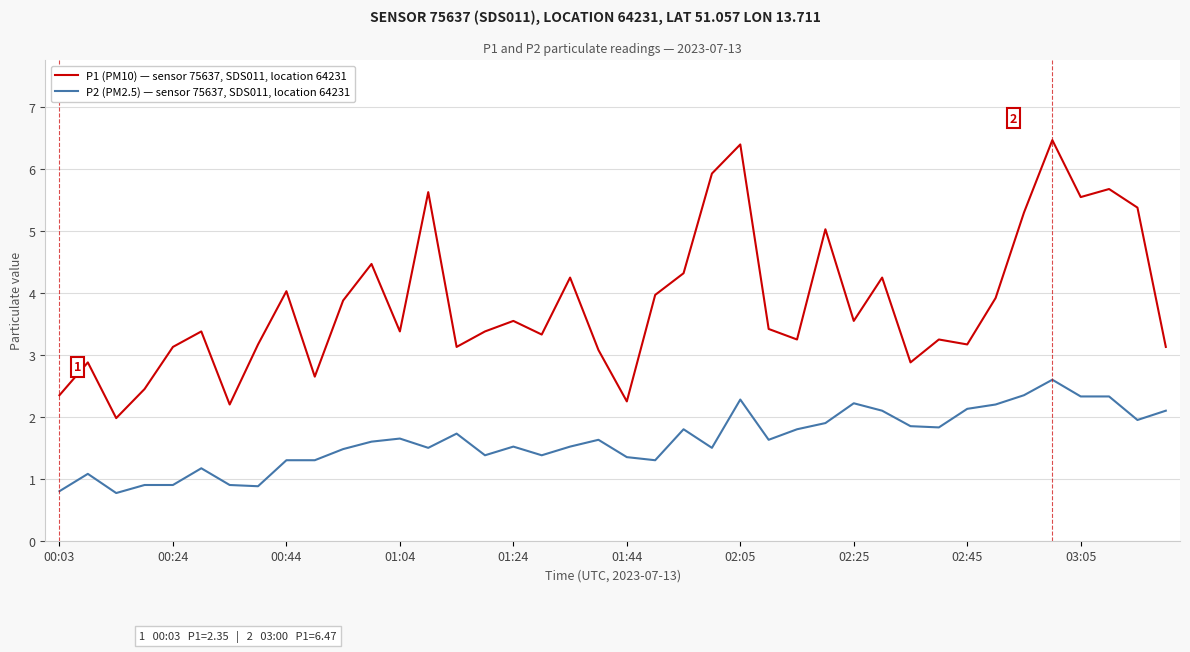

True or false: P1 (PM10) — sensor 75637, SDS011, location 64231 and P2 (PM2.5) — sensor 75637, SDS011, location 64231 intersect in this chart.

False